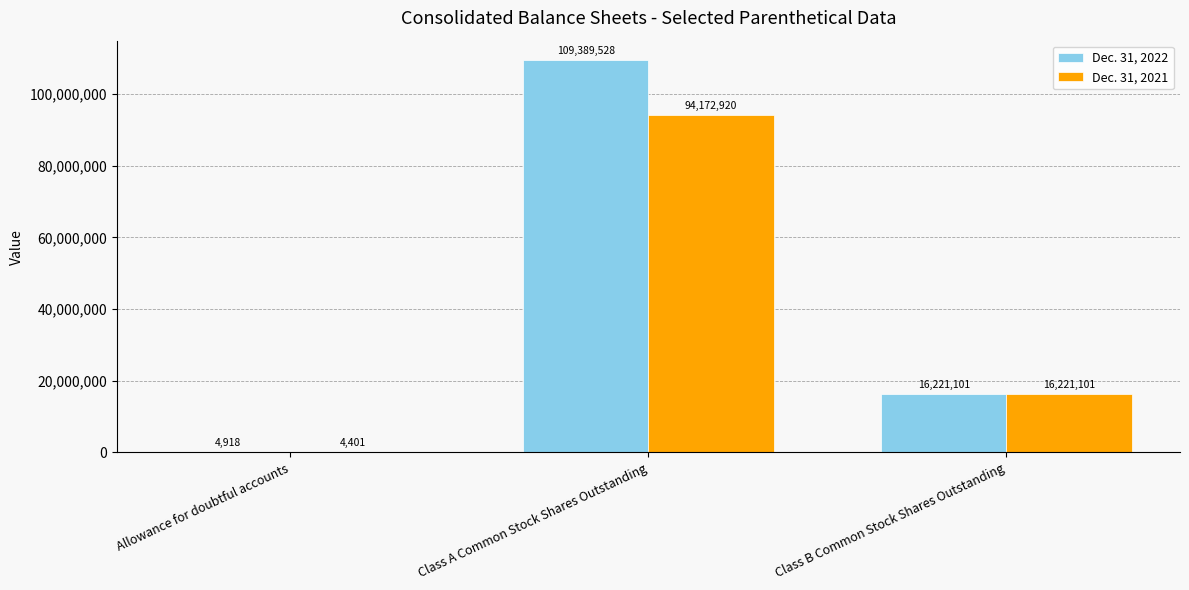

What is the total value across all series at Allowance for doubtful accounts?

9319